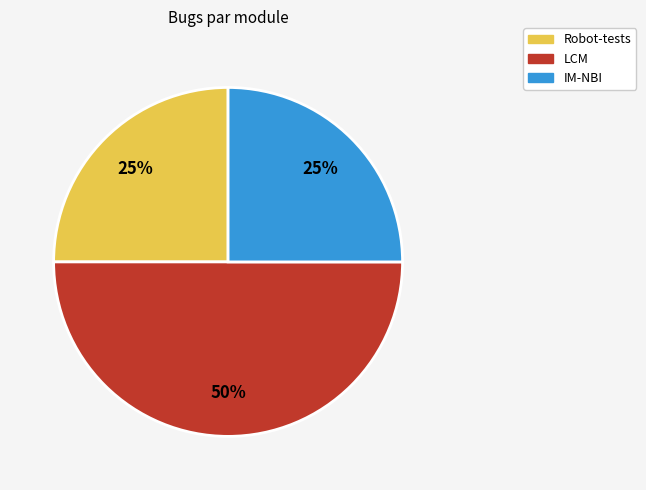

Which slice is the largest?

LCM